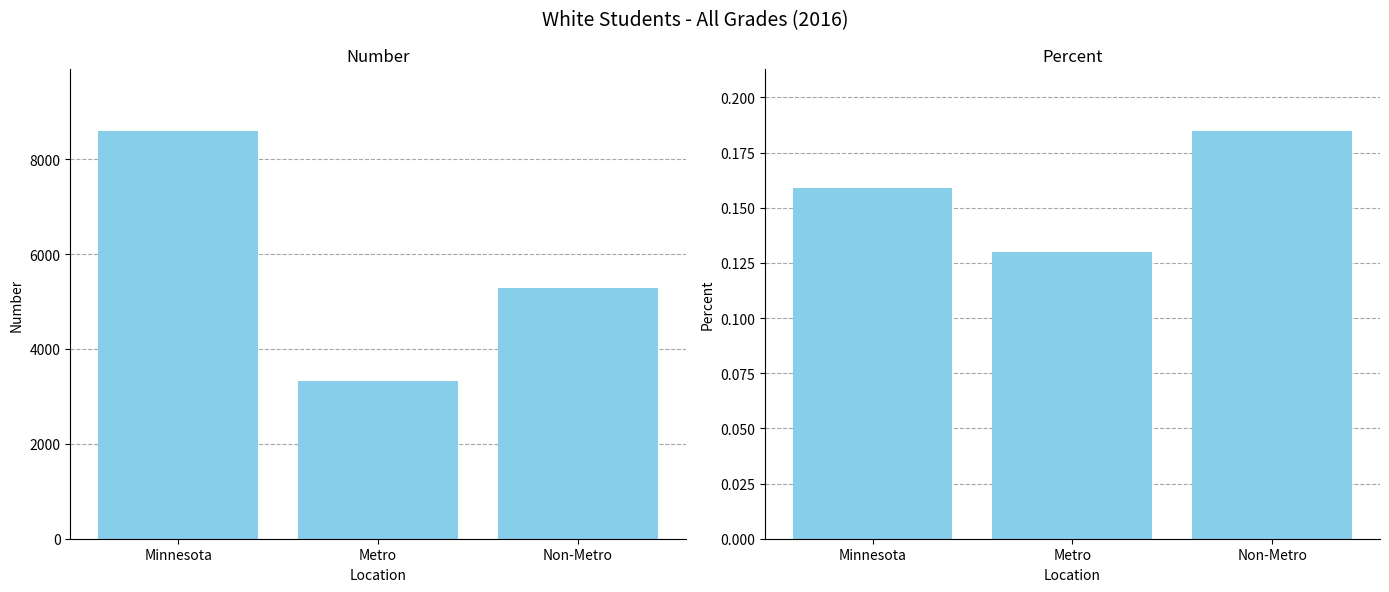

What is the smallest value displayed?

0.1